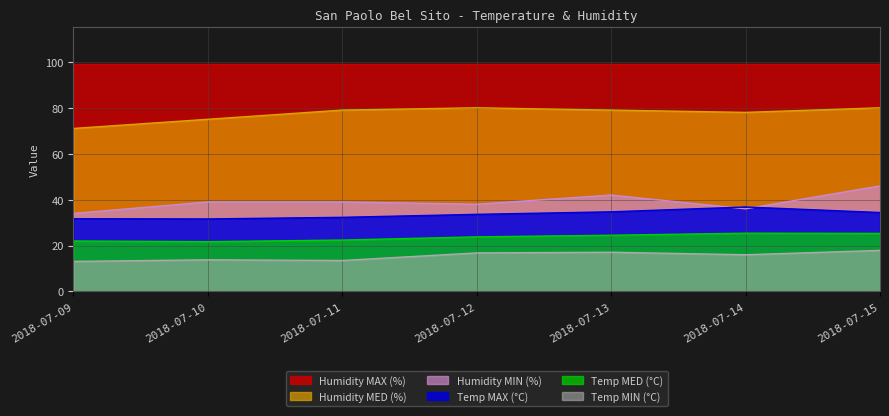

At which label does Humidity MIN (%) reach its minimum?

2018-07-09